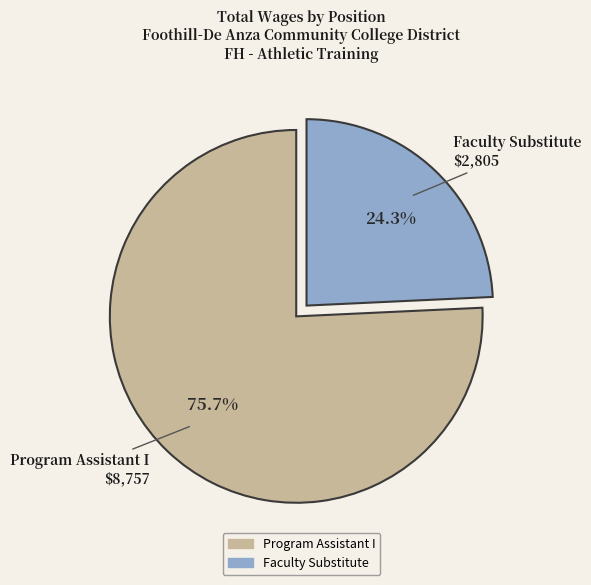

Rank the categories by value from highest to lowest.

Program Assistant I, Faculty Substitute